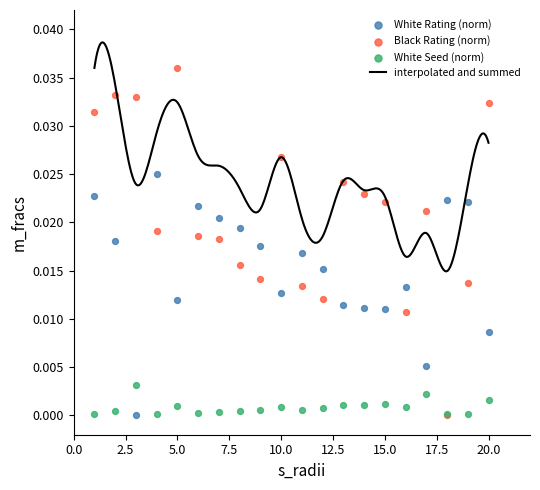

Which series contains the lowest Y value?

White Rating